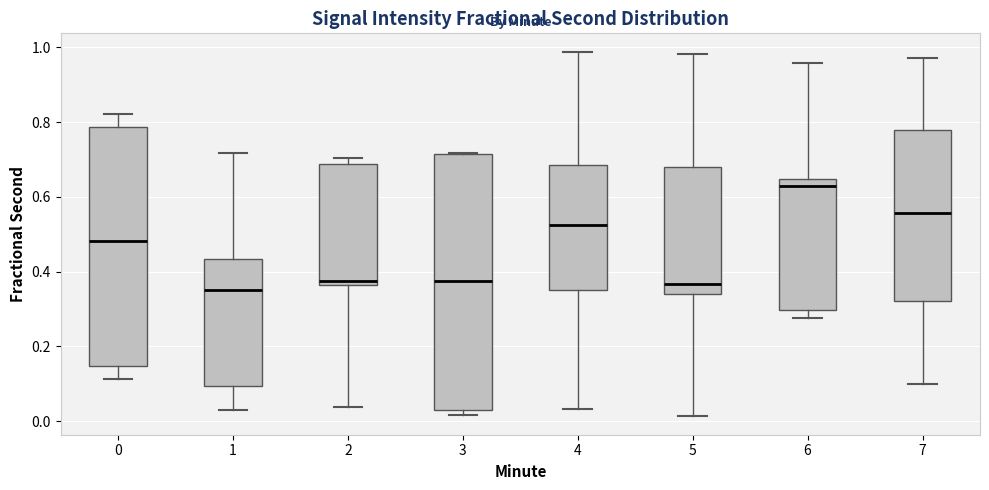

Reading left to right, read every box against the y-axis: the position of its median line, the range the box covers, and the ends of its whiskers. The values are not printed on the chart, so give them approximately, as read against the axis.

0: median 0.48, box 0.14 to 0.78, whiskers 0.12 to 0.82
1: median 0.36, box 0.10 to 0.44, whiskers 0.02 to 0.72
2: median 0.38, box 0.36 to 0.68, whiskers 0.04 to 0.70
3: median 0.38, box 0.04 to 0.72, whiskers 0.02 to 0.72
4: median 0.52, box 0.36 to 0.68, whiskers 0.04 to 0.98
5: median 0.36, box 0.34 to 0.68, whiskers 0.02 to 0.98
6: median 0.64 (just below the box's upper edge), box 0.30 to 0.64, whiskers 0.28 to 0.96
7: median 0.56, box 0.32 to 0.78, whiskers 0.10 to 0.98